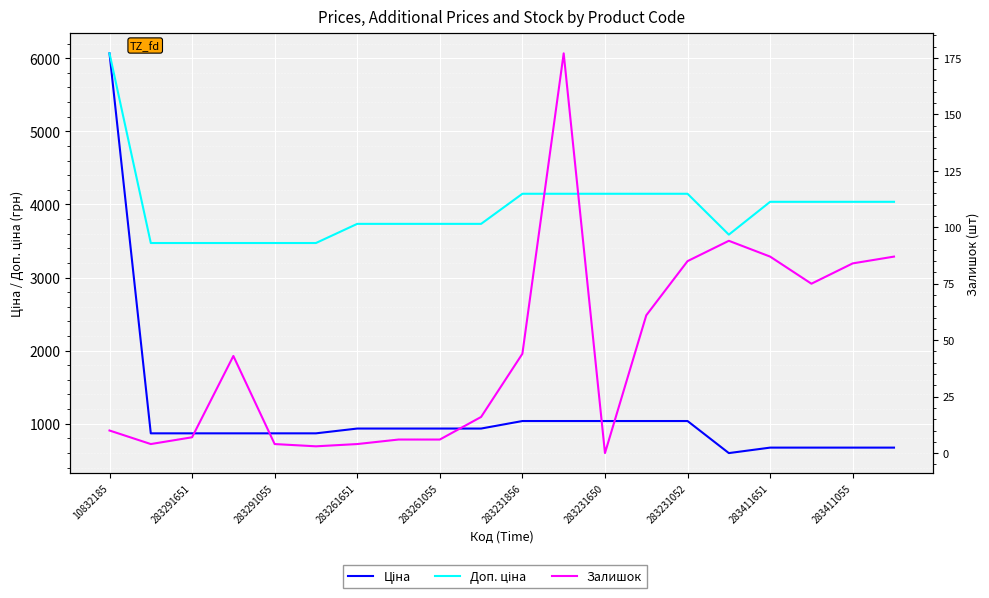

True or false: Ціна and Залишок intersect in this chart.

False